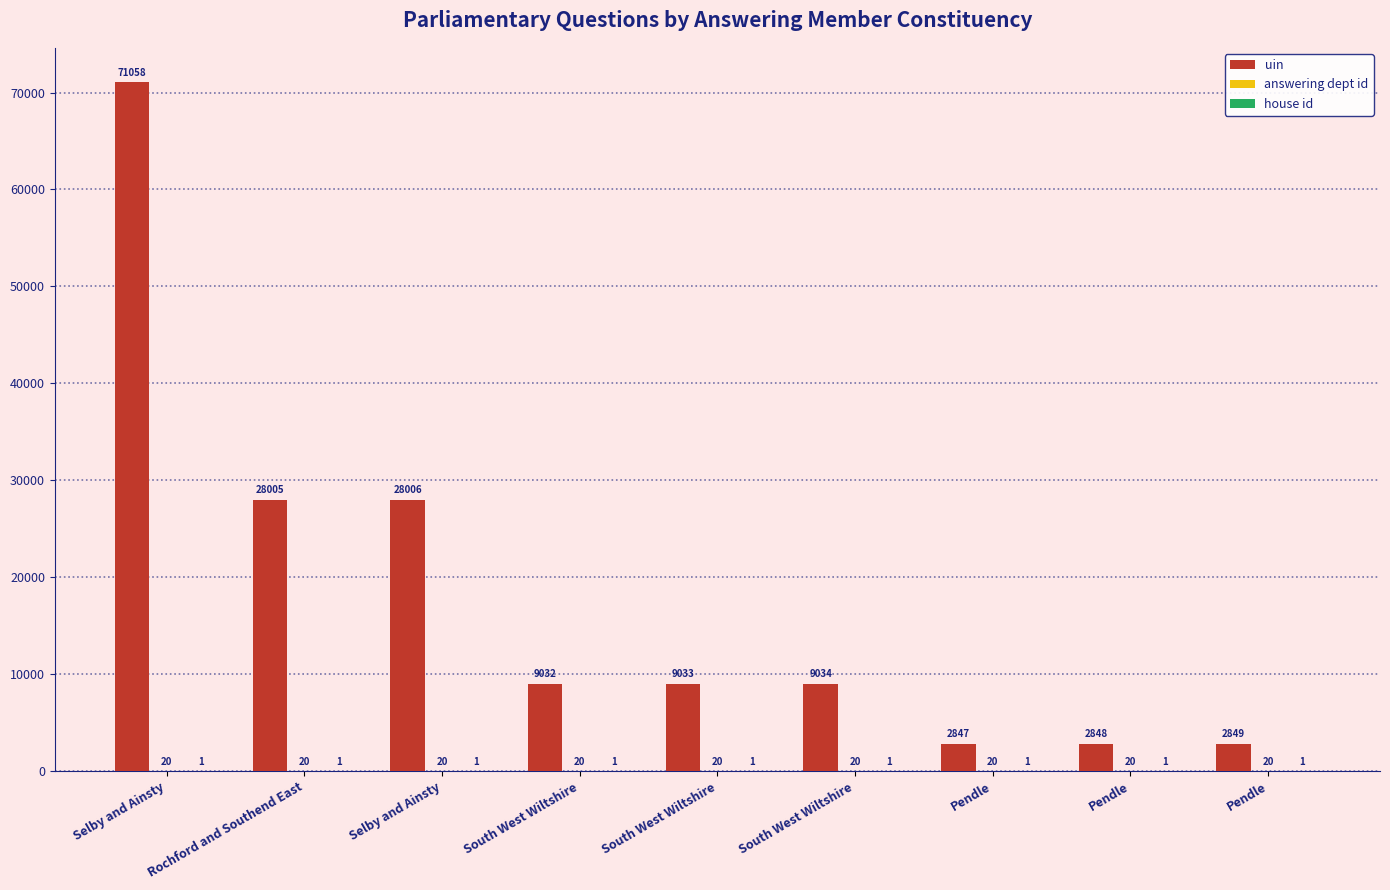

Which category has the lowest value in the uin series?

Pendle